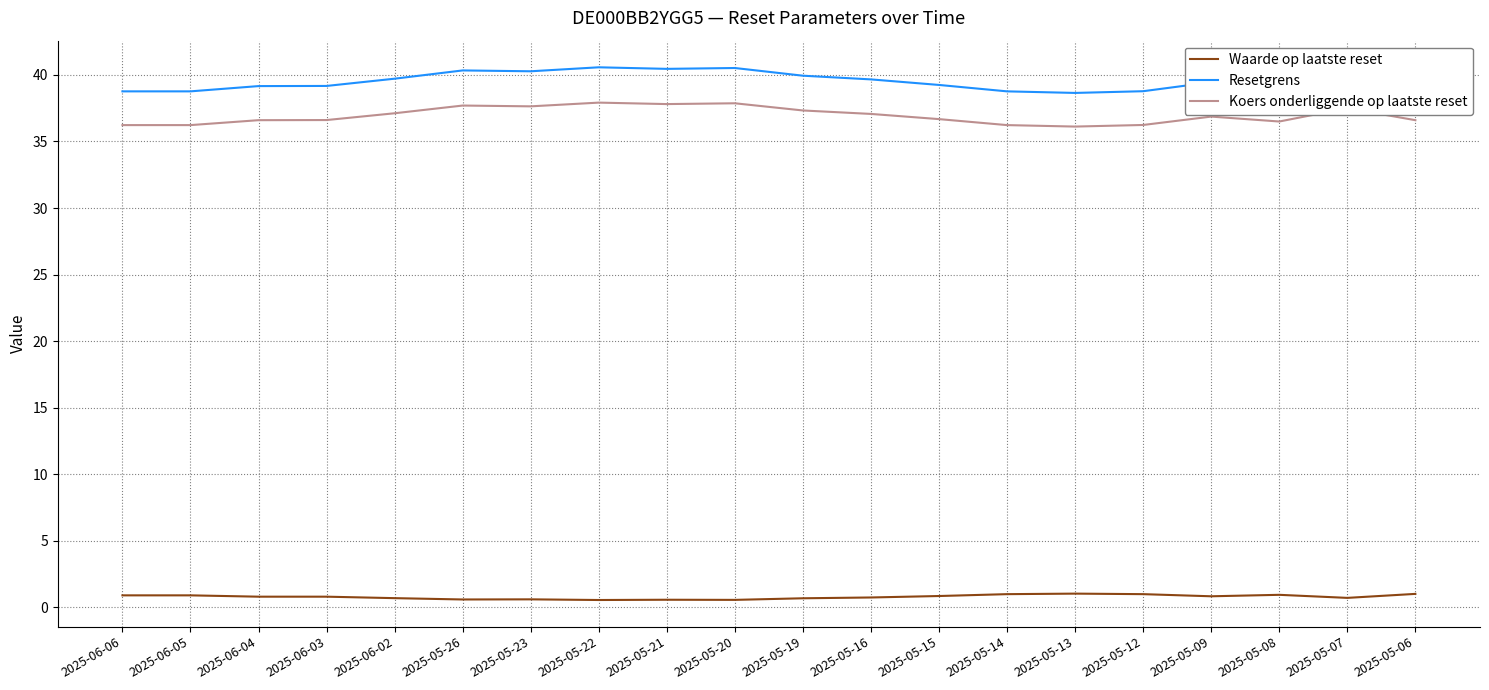

Which series has the largest total across all categories?

Resetgrens